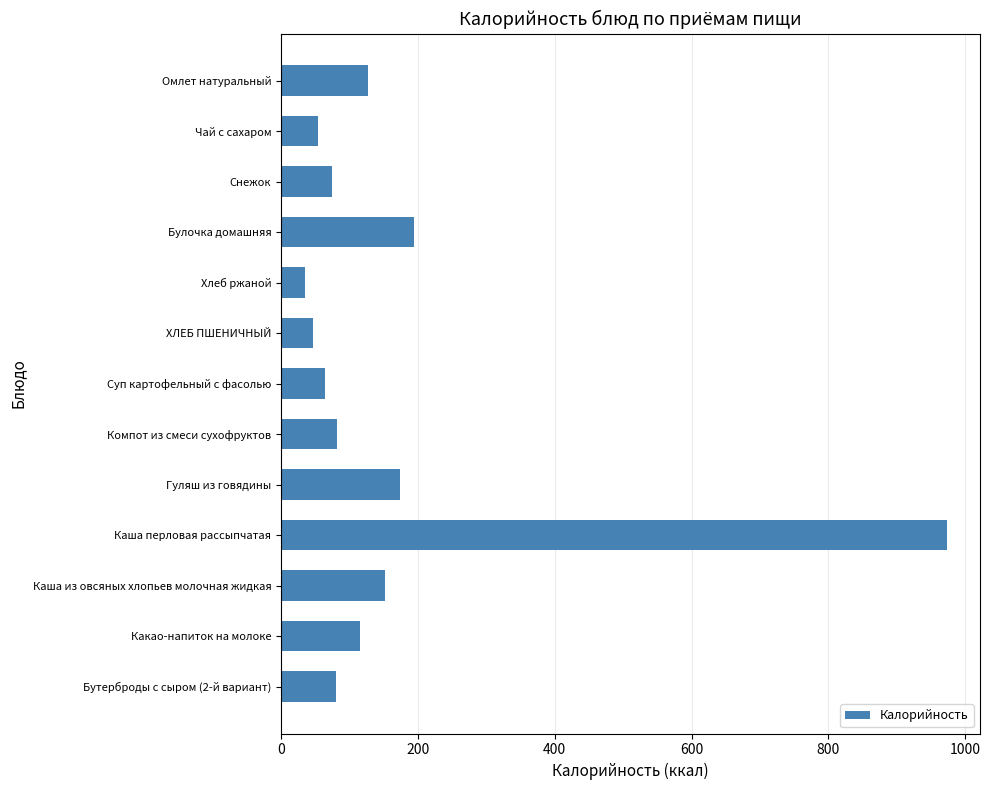

Which category has the lowest value across all series?

Хлеб ржаной